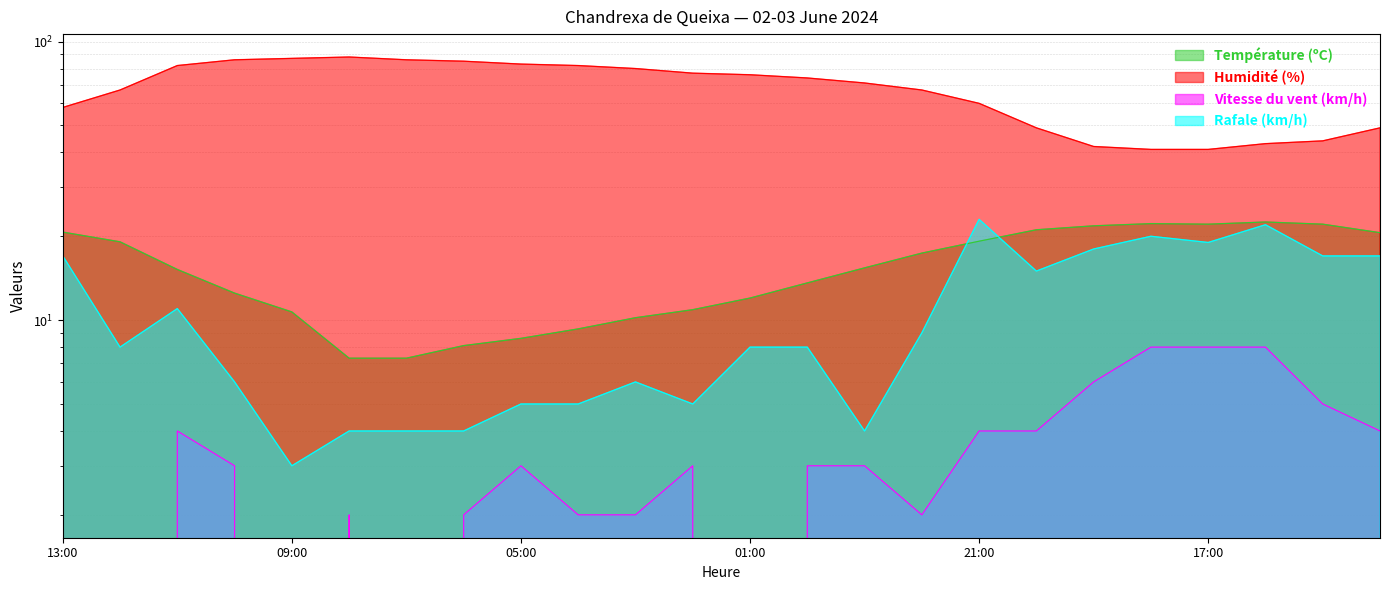

True or false: Humidité (%) and Rafale (km/h) cross at least once.

False